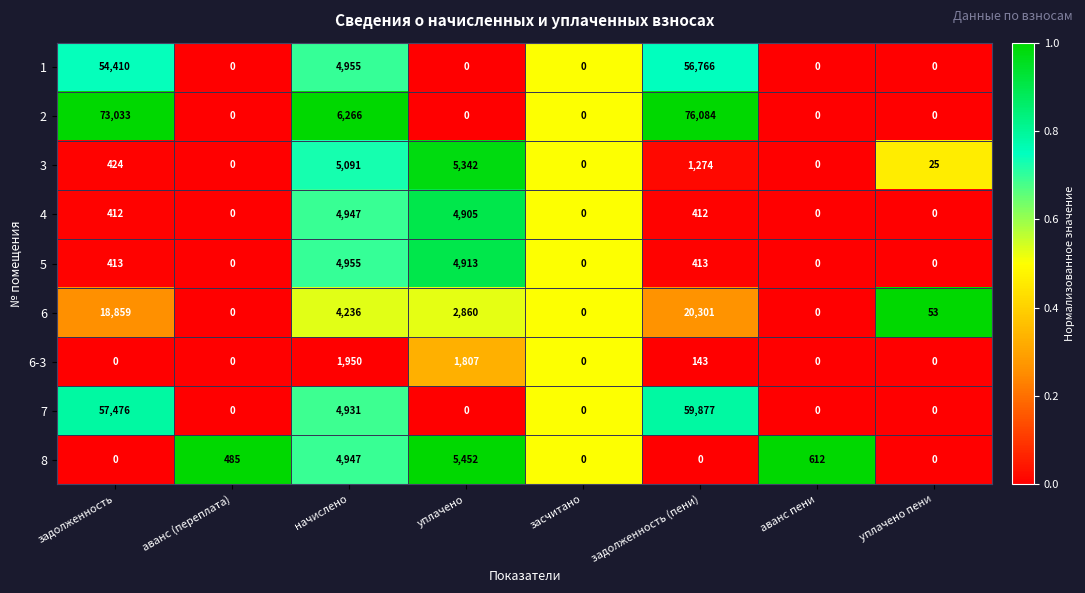

At which category does the chart reach its peak across all series?

задолженность (пени)